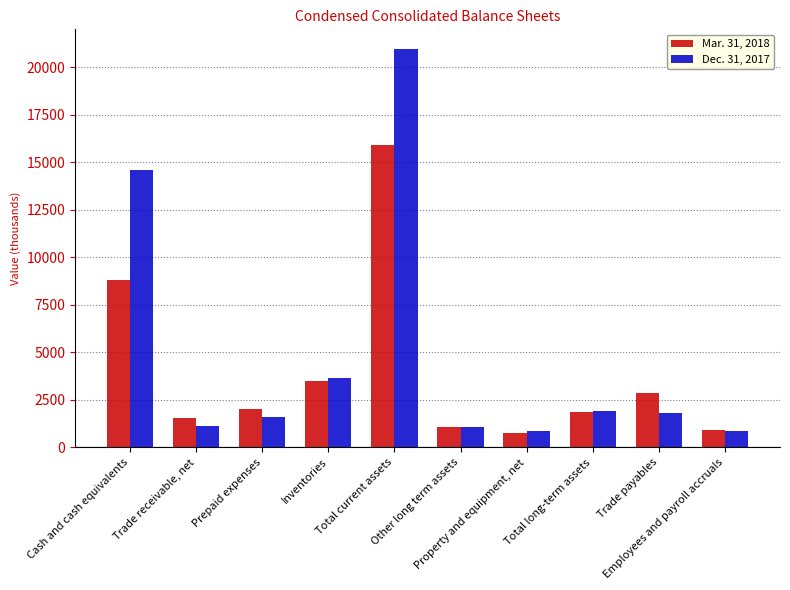

Count the number of categories in the chart.

10